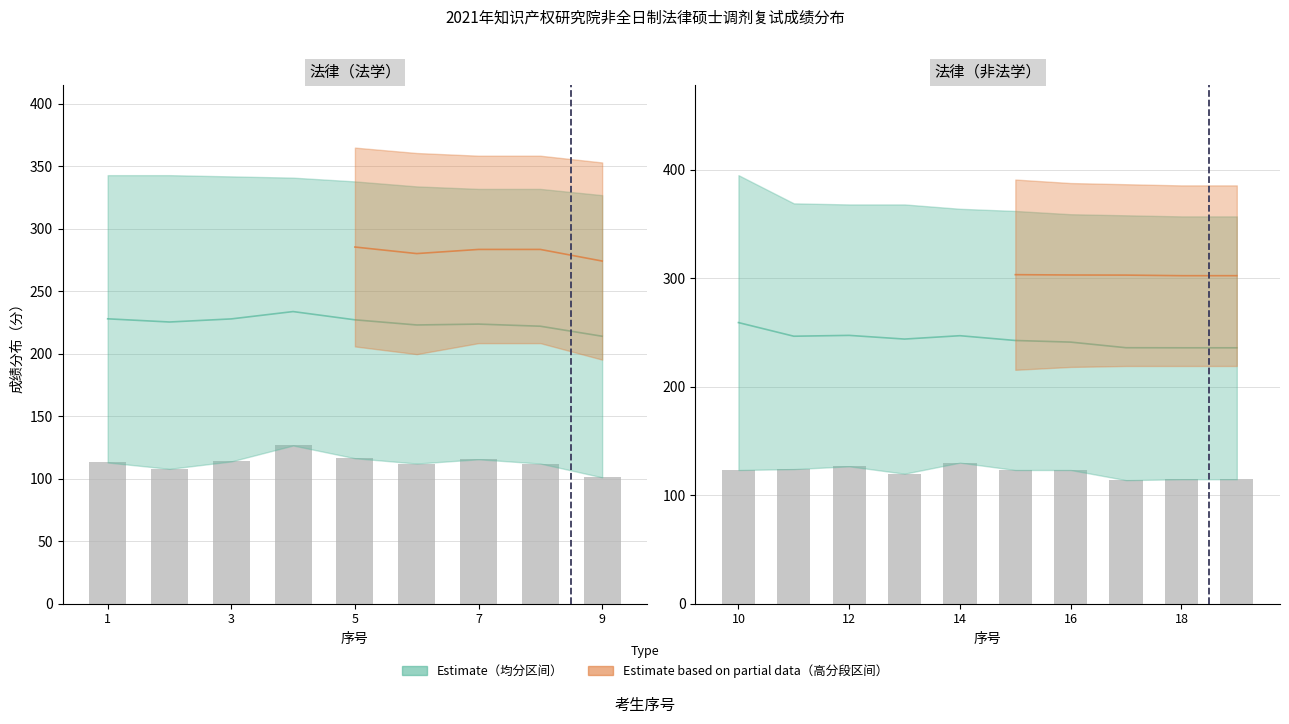

The chart shows a value of 205.3 at 12. True or false?

False